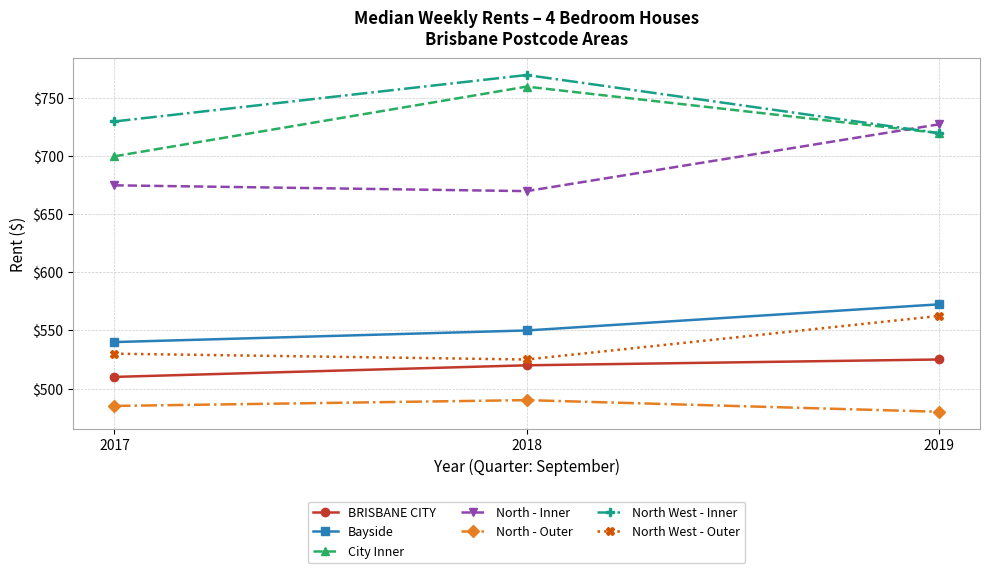

Read the Bayside value at 2018.

550.0